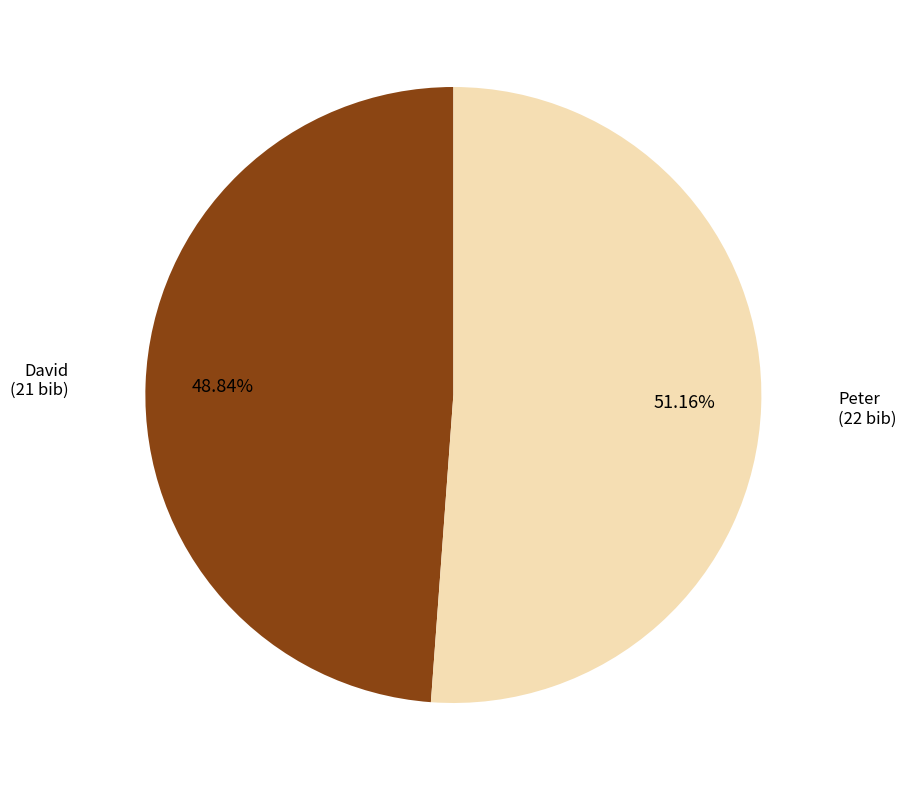

Does any single category account for the majority?

Yes